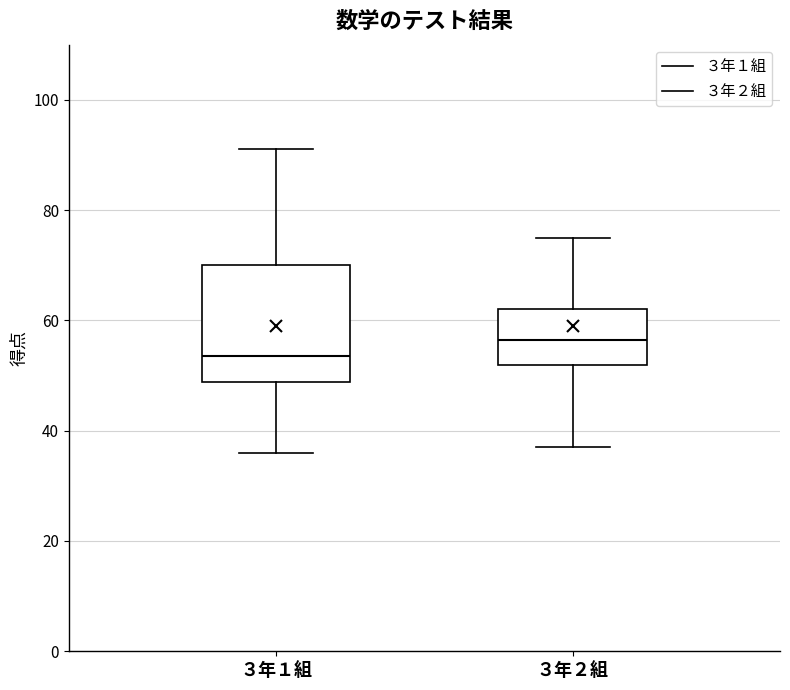

Which box is the tallest, from its lower edge to its upper edge?

３年１組